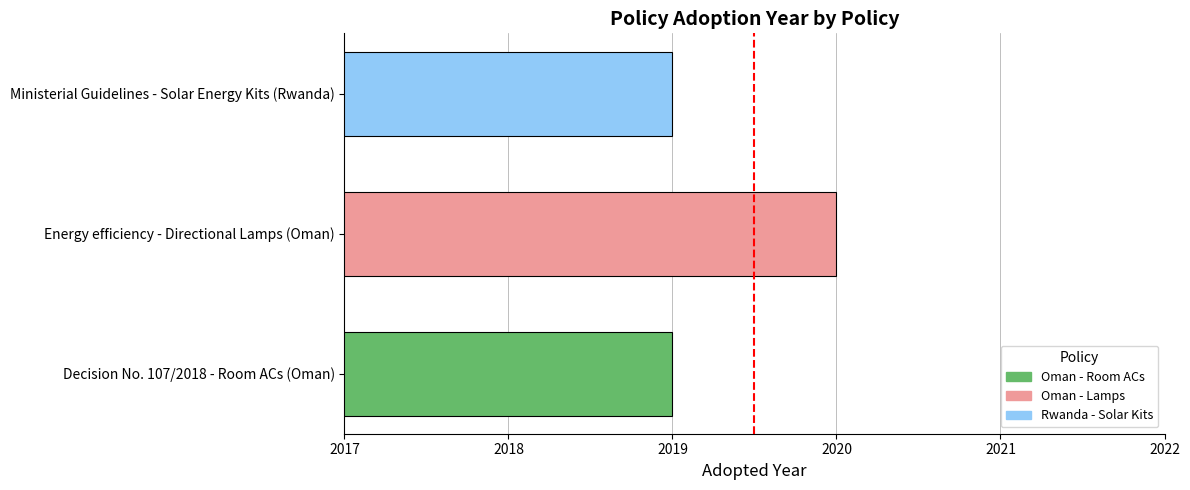

Between Decision No. 107/2018 - Room ACs (Oman) and Energy efficiency - Directional Lamps (Oman), which is larger?

Energy efficiency - Directional Lamps (Oman)